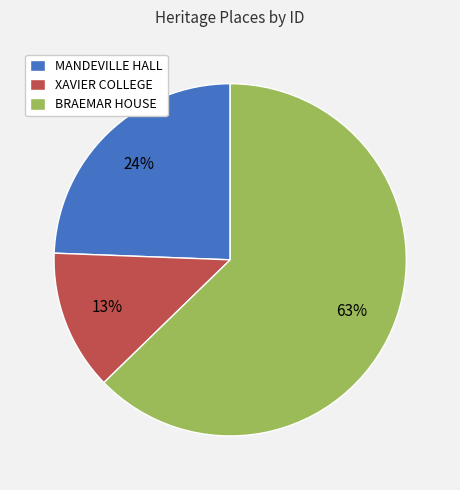

Between BRAEMAR HOUSE and XAVIER COLLEGE, which is larger?

BRAEMAR HOUSE